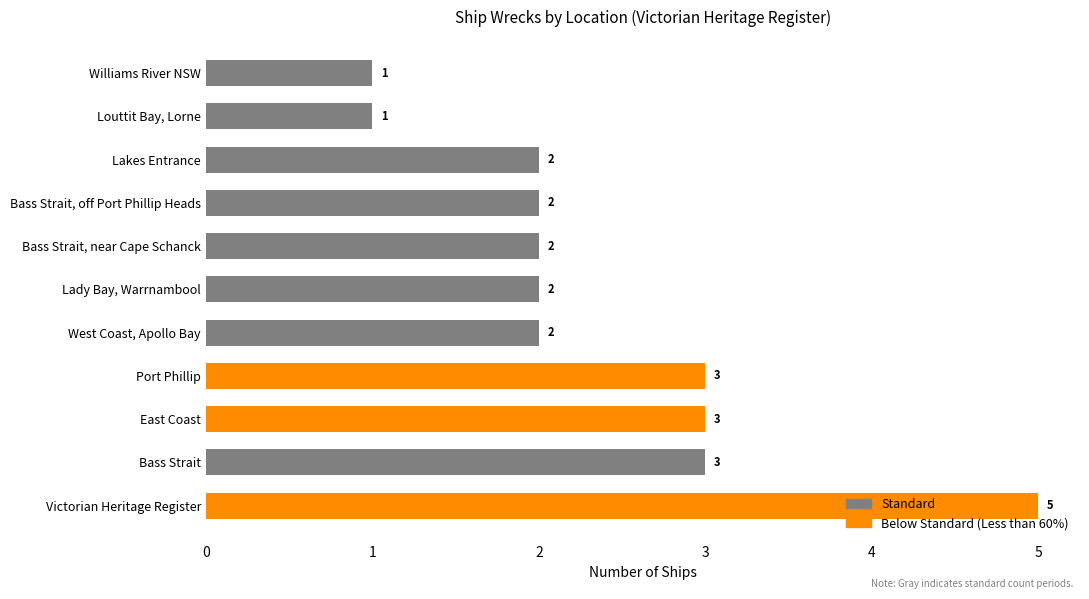

The chart shows a value of 2 at Williams River NSW. True or false?

False